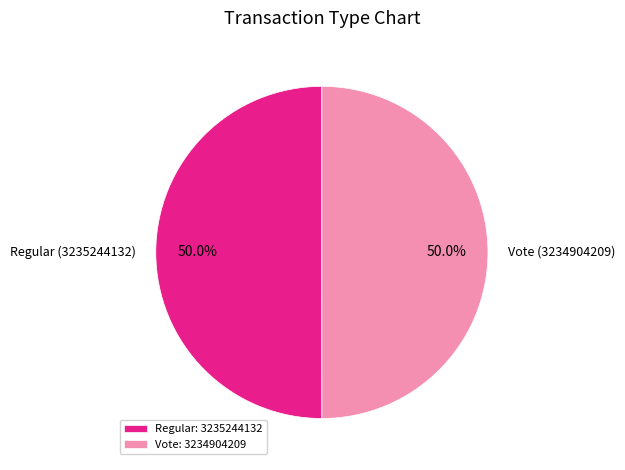

What is the ratio of the value at Vote (3234904209) to the value at Regular (3235244132)?

1.0